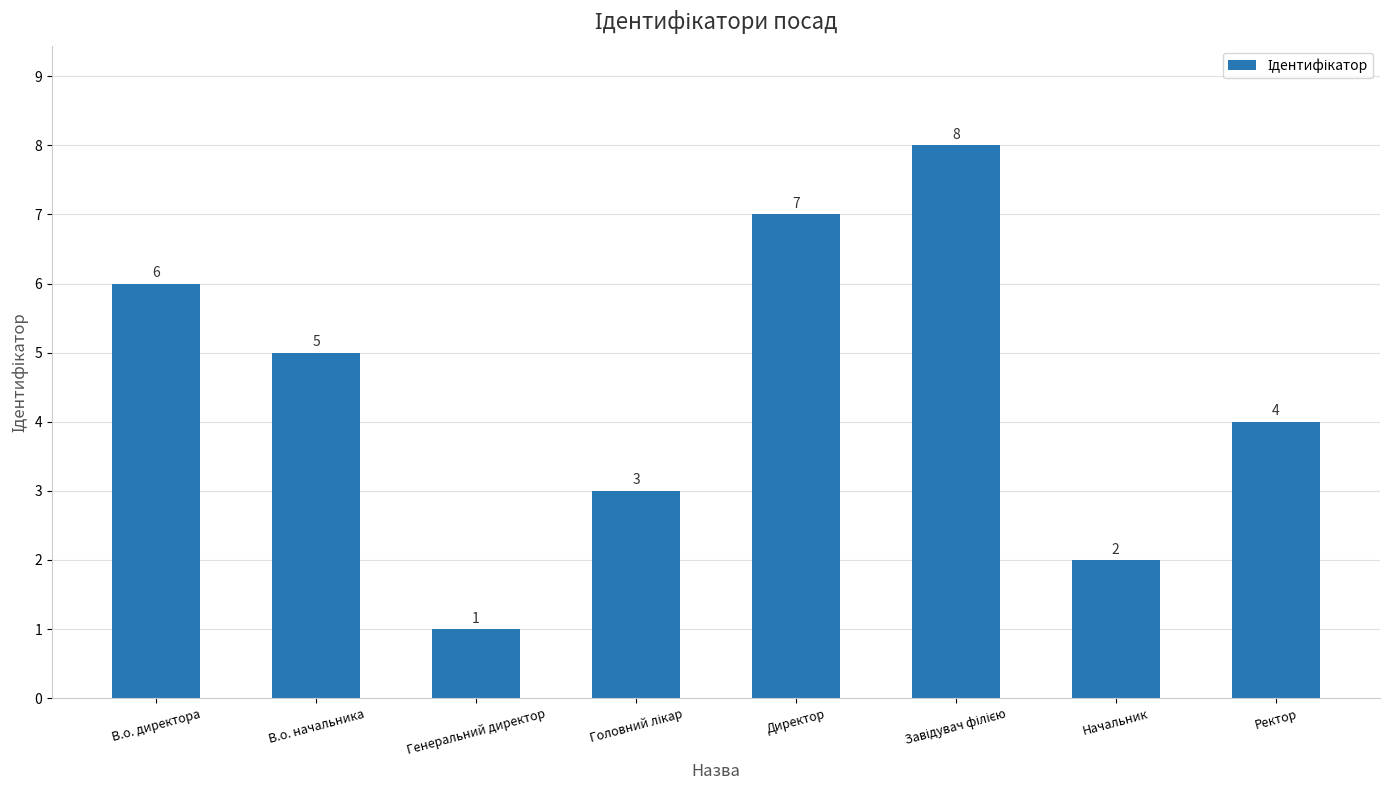

What is the smallest value displayed?

1